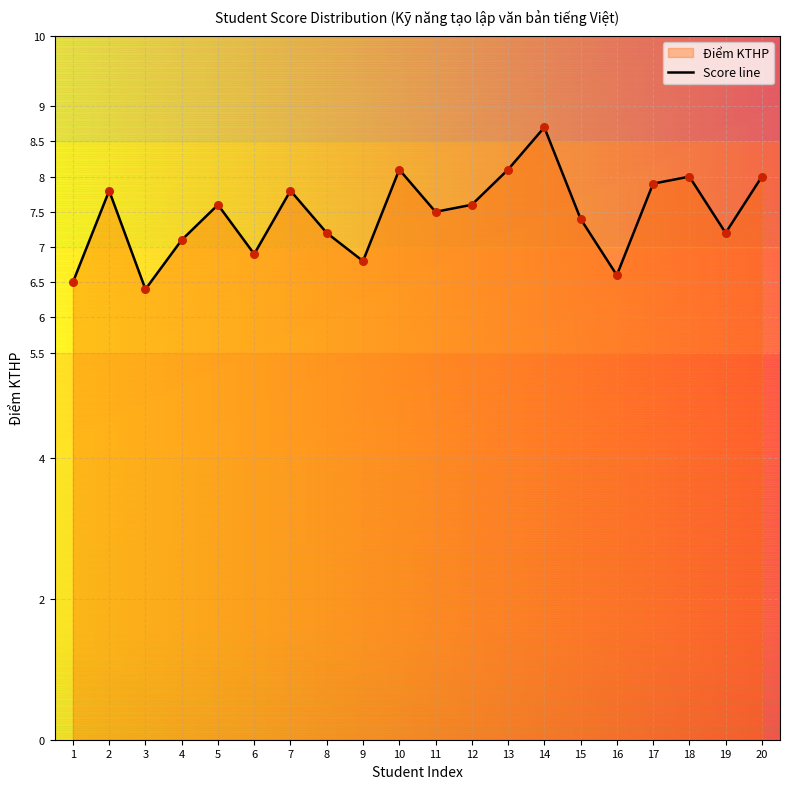

Approximately how many times larger is the value at 20 compared to 10?

1.0